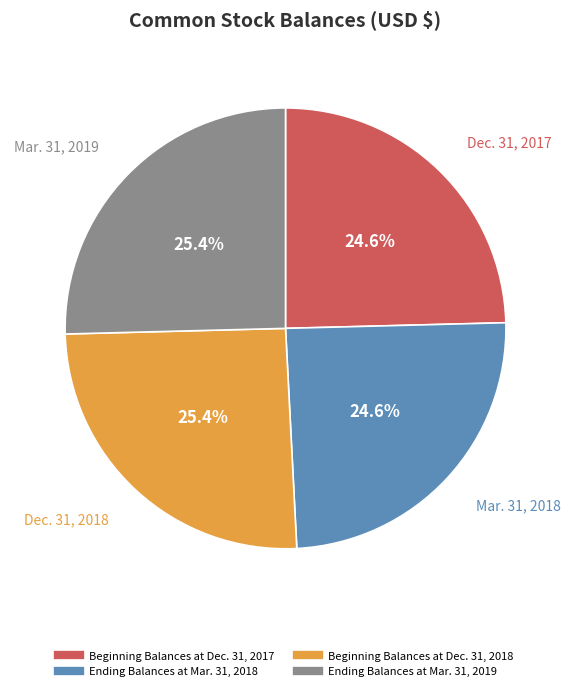

Is it true that Beginning Balances at Dec. 31, 2017 is 25% of the pie?

True